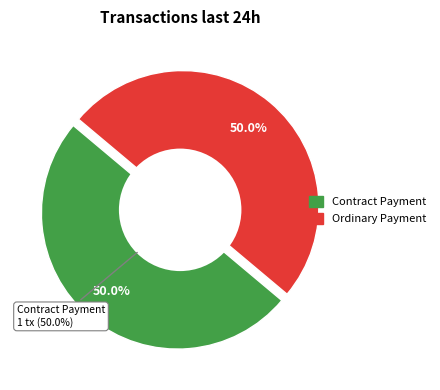

How many segments does this pie chart have?

2